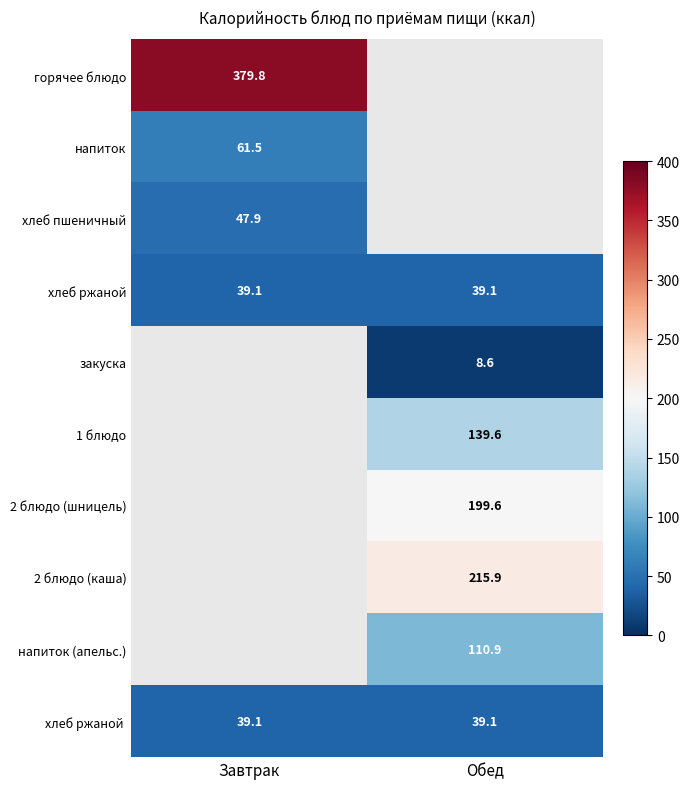

Which has a higher value, Завтрак or Обед?

Обед